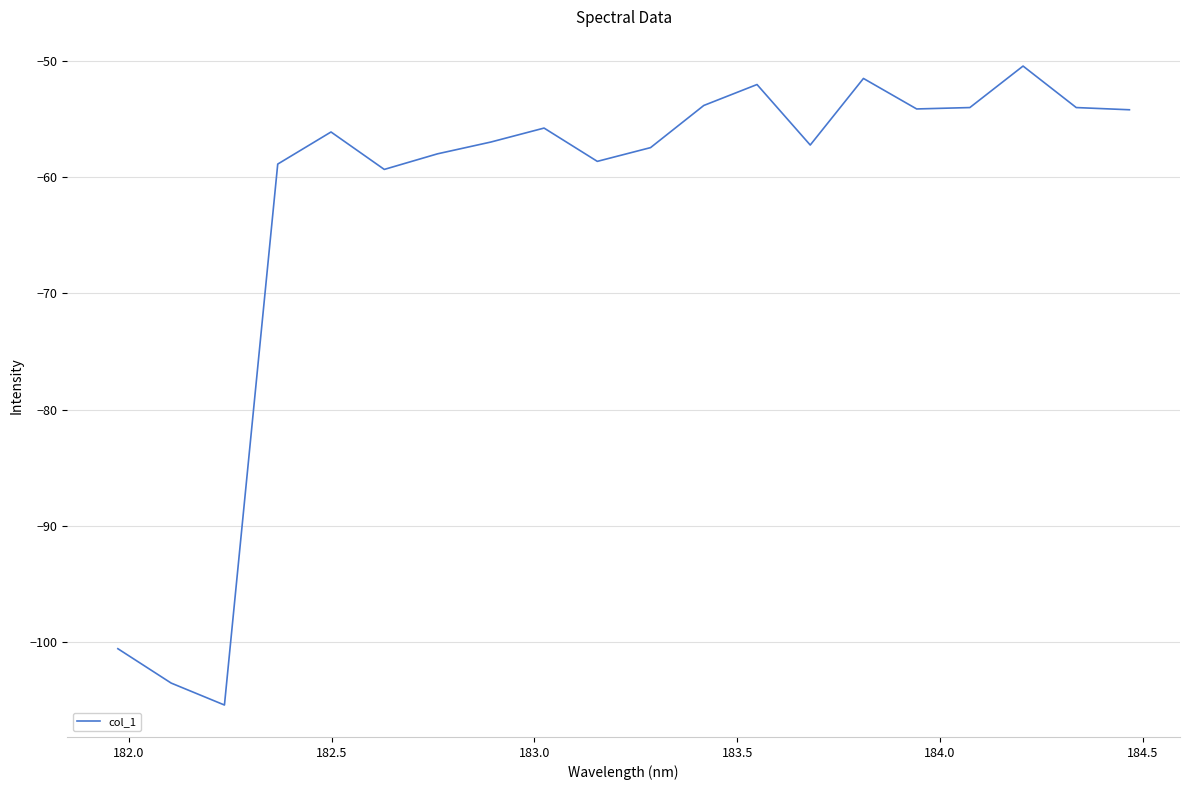

What is the sum of all values?

-1251.9